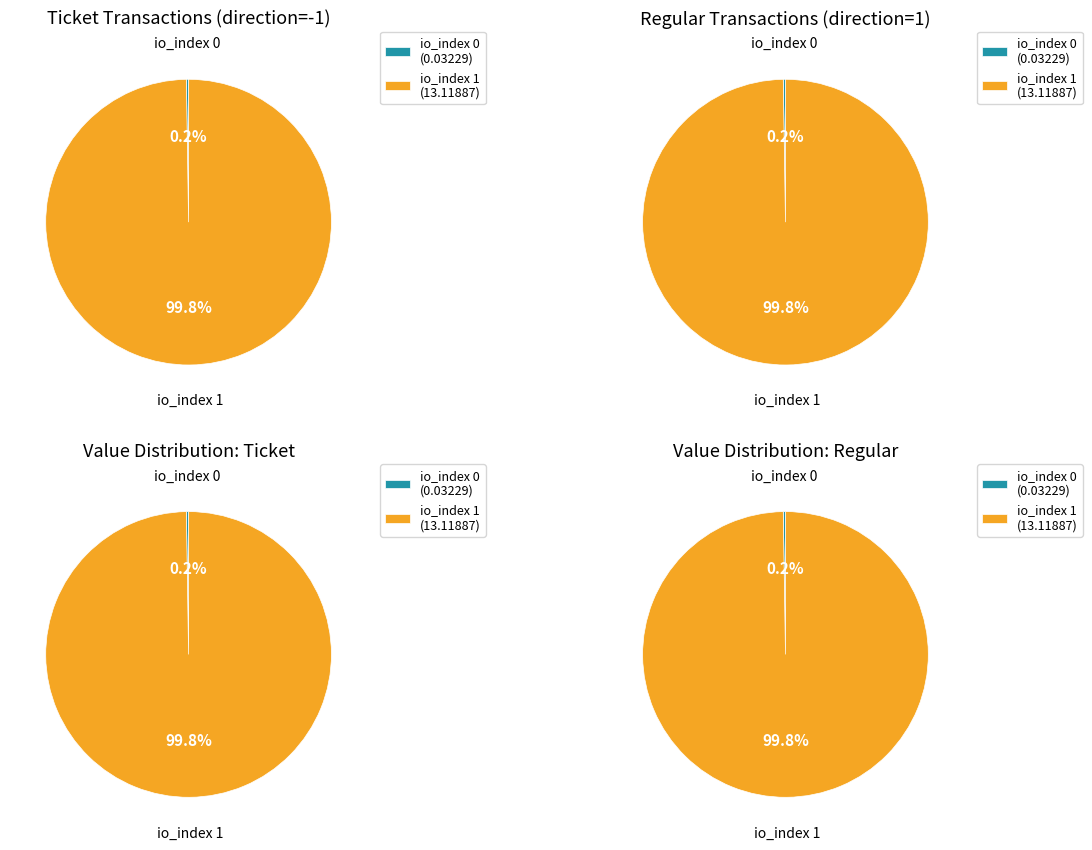

Which category has the biggest portion of the pie?

io_index 1